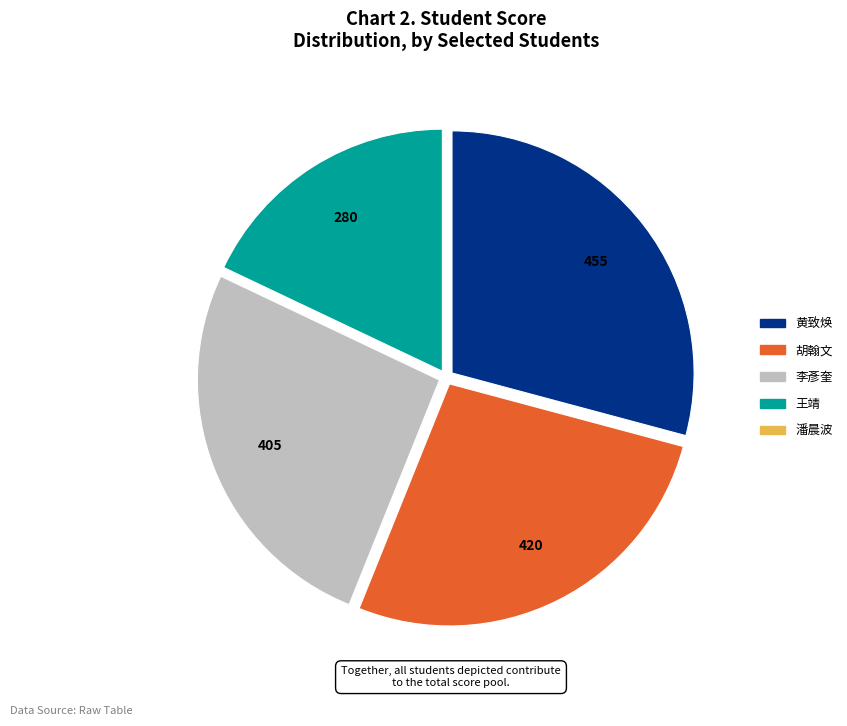

Does 王靖 represent more than half of the total?

No